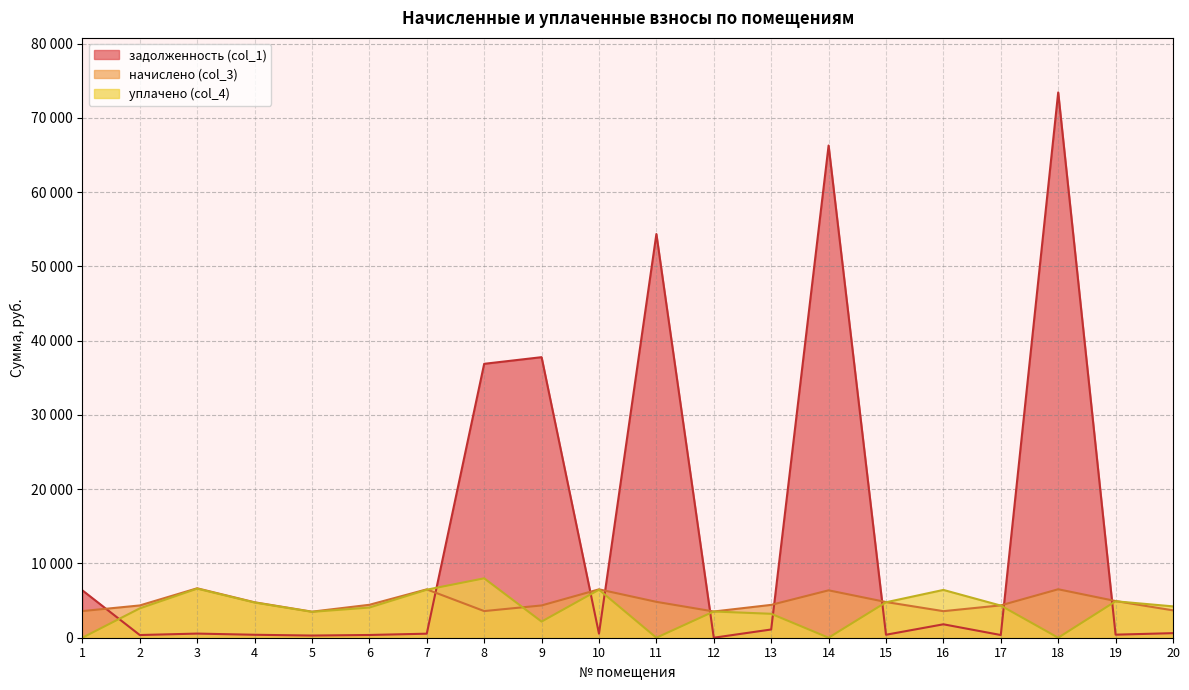

At which category does начислено (col_3) reach its first local valley?

5